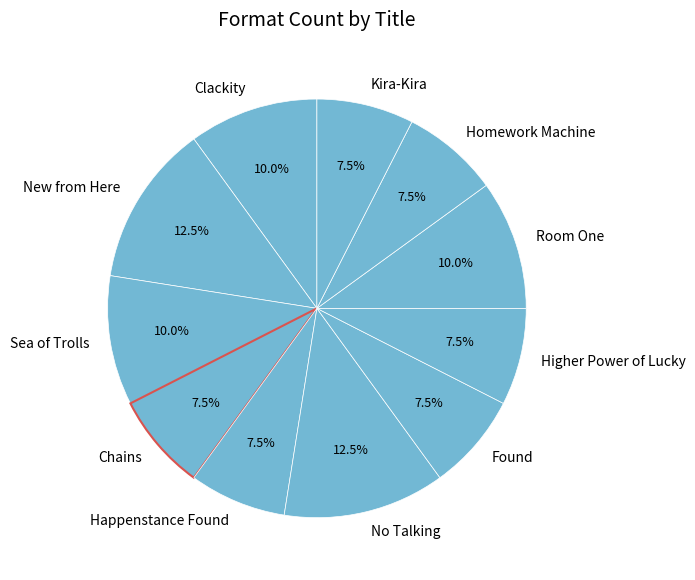

Between Higher Power of Lucky and Sea of Trolls, which is larger?

Sea of Trolls